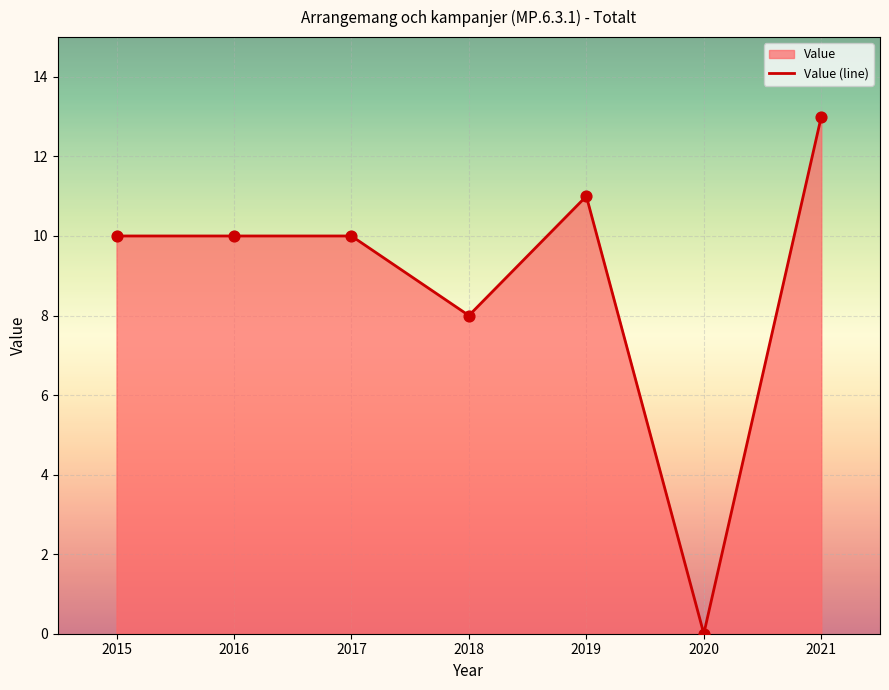

What is the change in value from 2016 to 2021?

+3